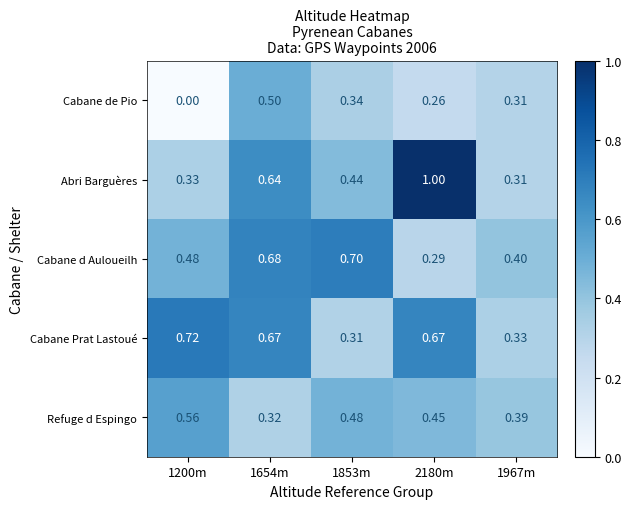

Is the value of Cabane d Auloueilh at 1967m greater than the value of Cabane Prat Lastoué at 1200m?

No